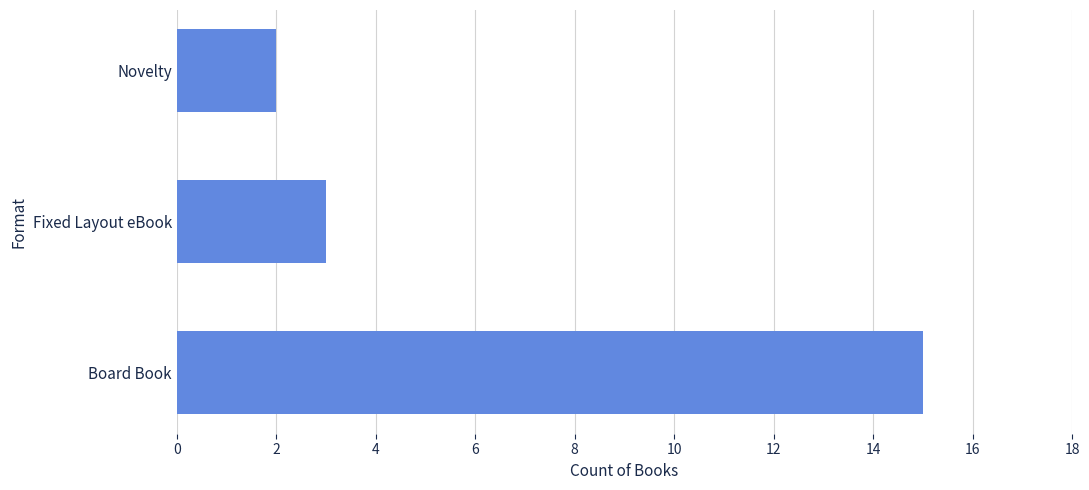

What is the smallest value displayed?

2